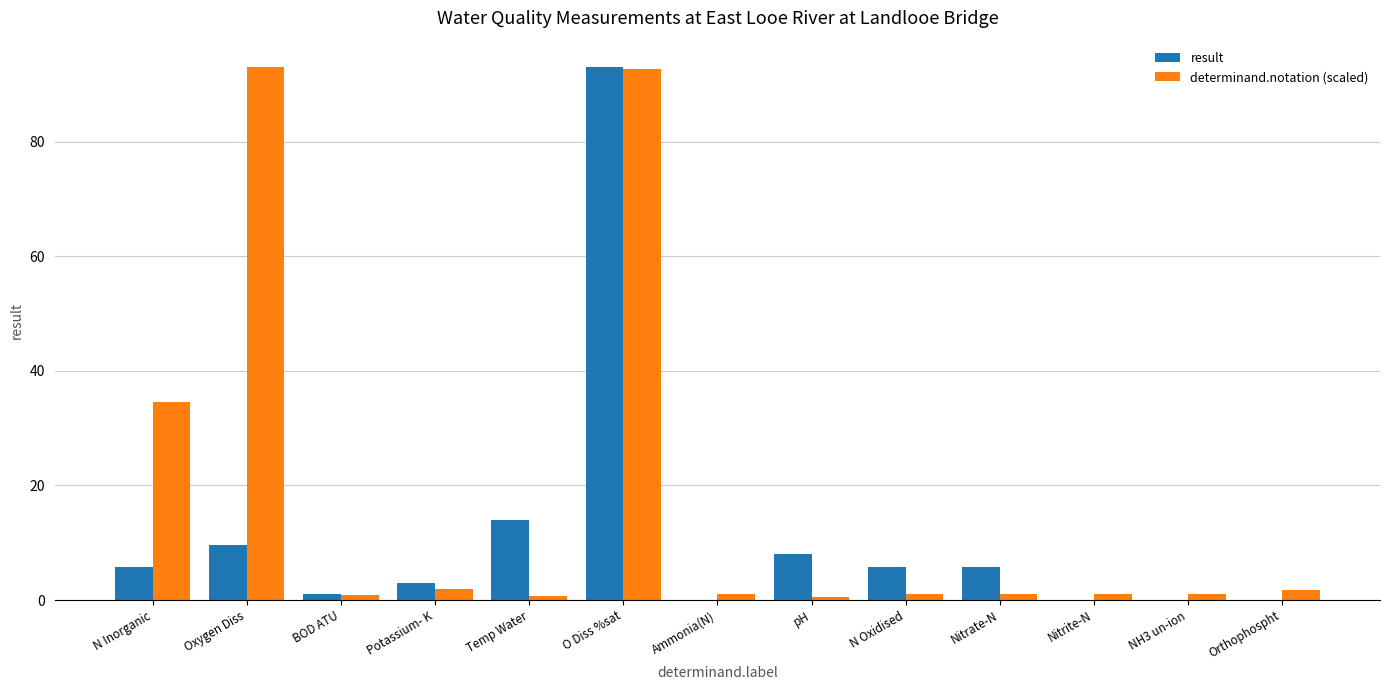

Where is determinand.notation (scaled) nearest to the value 46?

N Inorganic